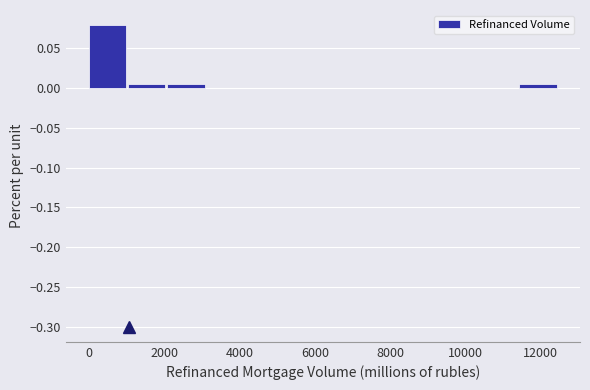

What is the height of the bar covering 1000 to 2000 on the x-axis? Neither the bar edges nor the heights are printed on the chart, so give them approximately, as read against the axes.

0.005